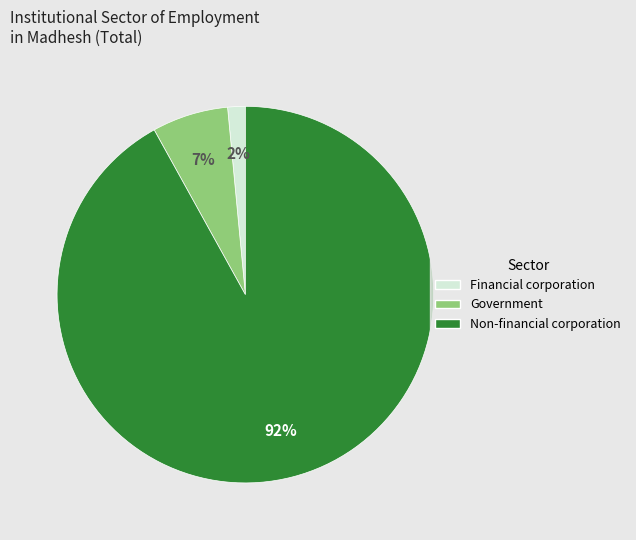

To the nearest percent, what is the average slice percentage?

33%